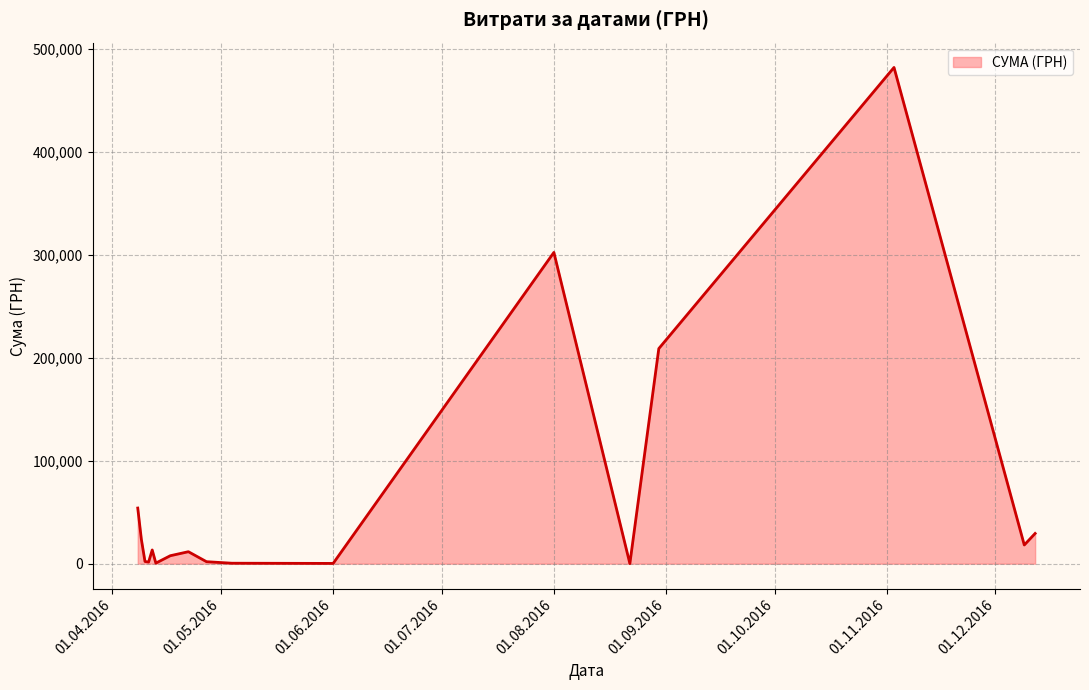

What is the difference between the maximum and minimum values?

482254.4